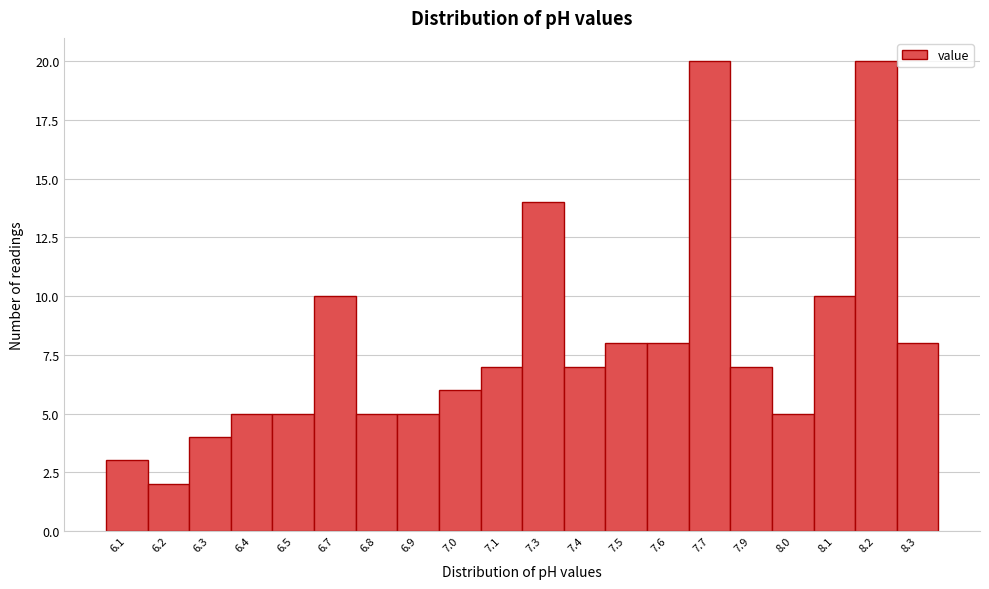

Reading right to left, extract all data points from this chart.

8.3=8	8.2=20	8.1=10	8.0=5	7.9=7	7.7=20	7.6=8	7.5=8	7.4=7	7.3=14	7.1=7	7.0=6	6.9=5	6.8=5	6.7=10	6.5=5	6.4=5	6.3=4	6.2=2	6.1=3